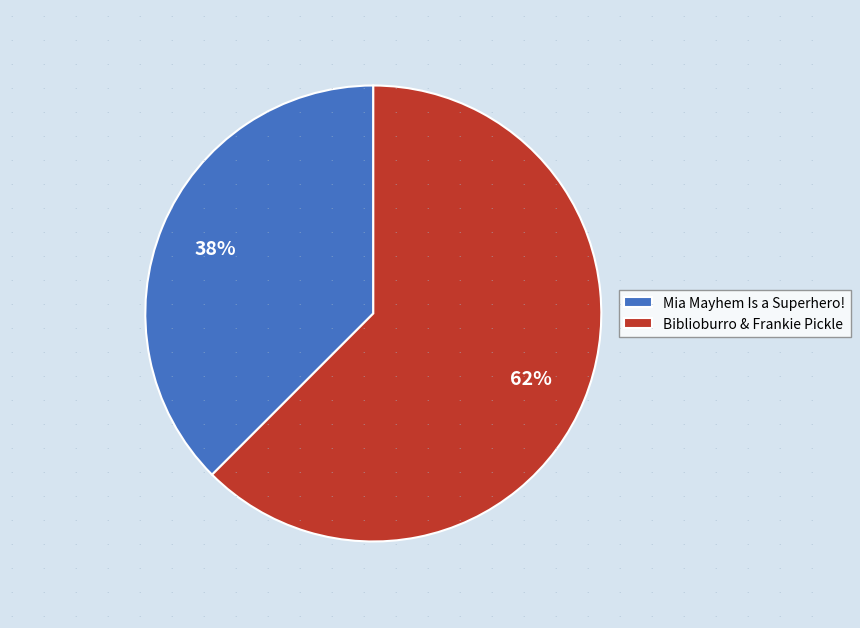

Is there any slice that represents more than half of the pie?

Yes